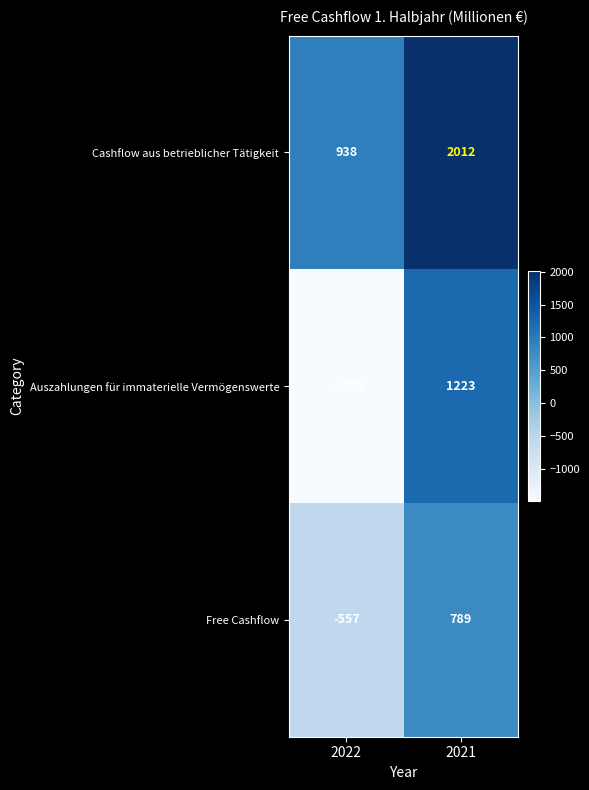

What is the average value of the Cashflow aus betrieblicher Tätigkeit series?

1475